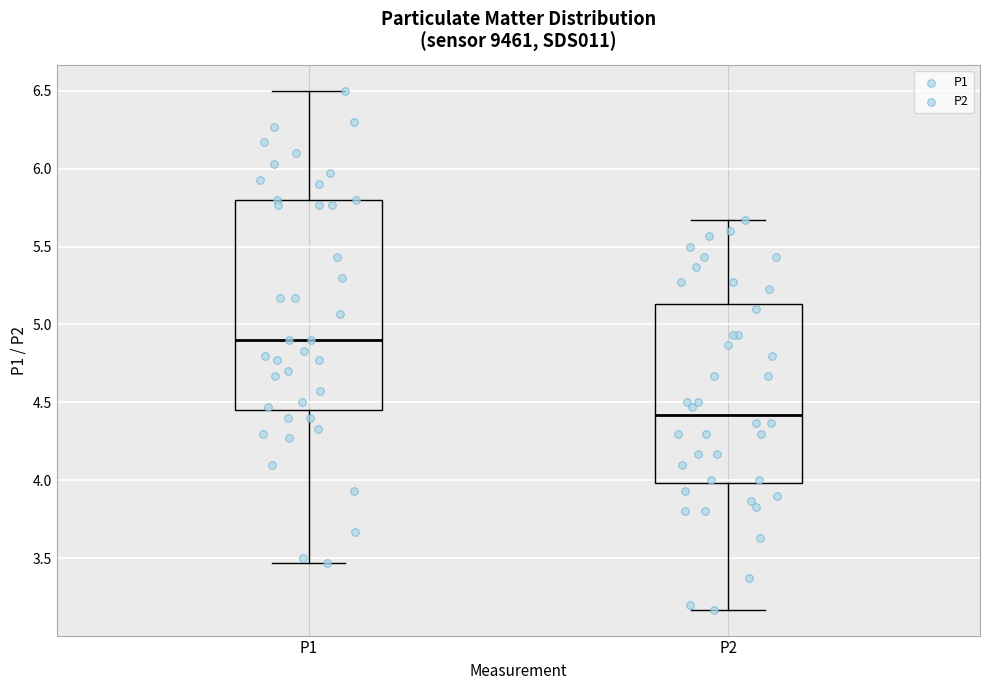

Which box is the tallest, from its lower edge to its upper edge?

P1